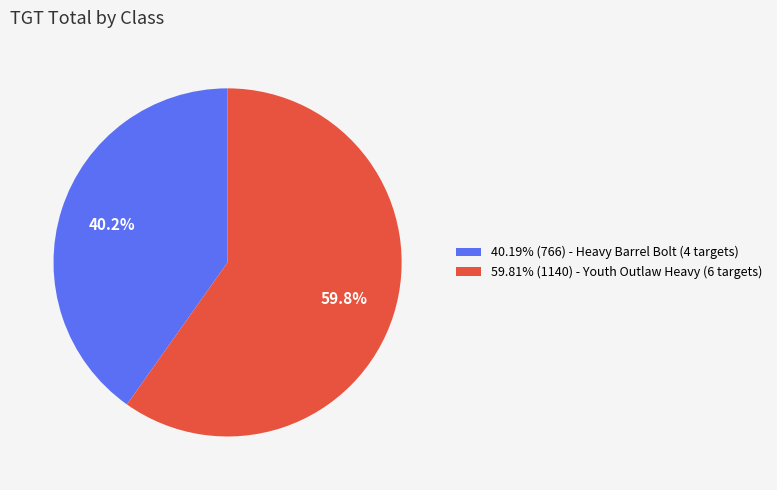

What portion of the pie excludes 59.81% (1140) - Youth Outlaw Heavy (6 targets)?

40.2%